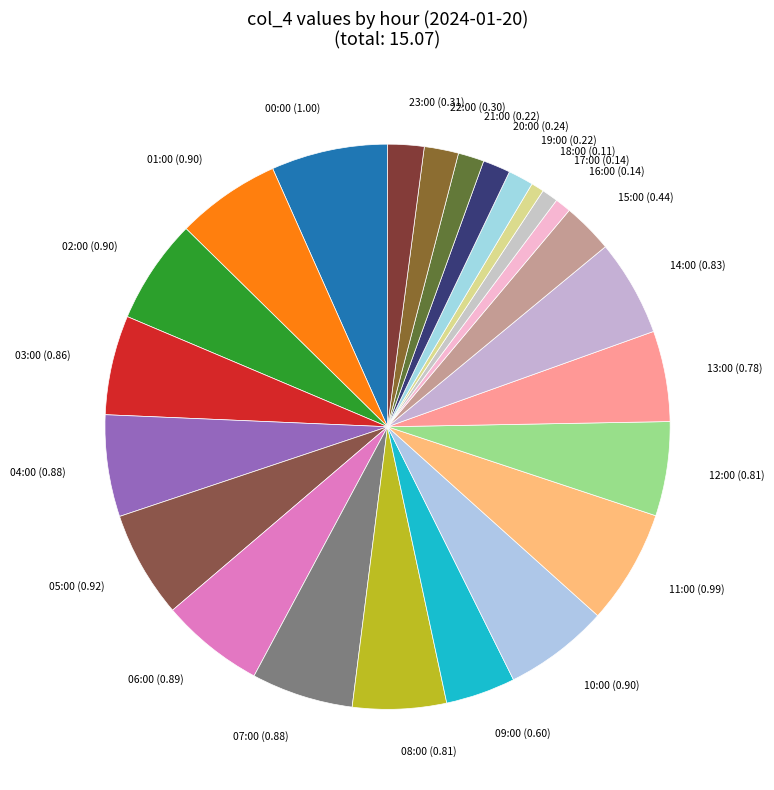

Count the number of slices in the pie.

24